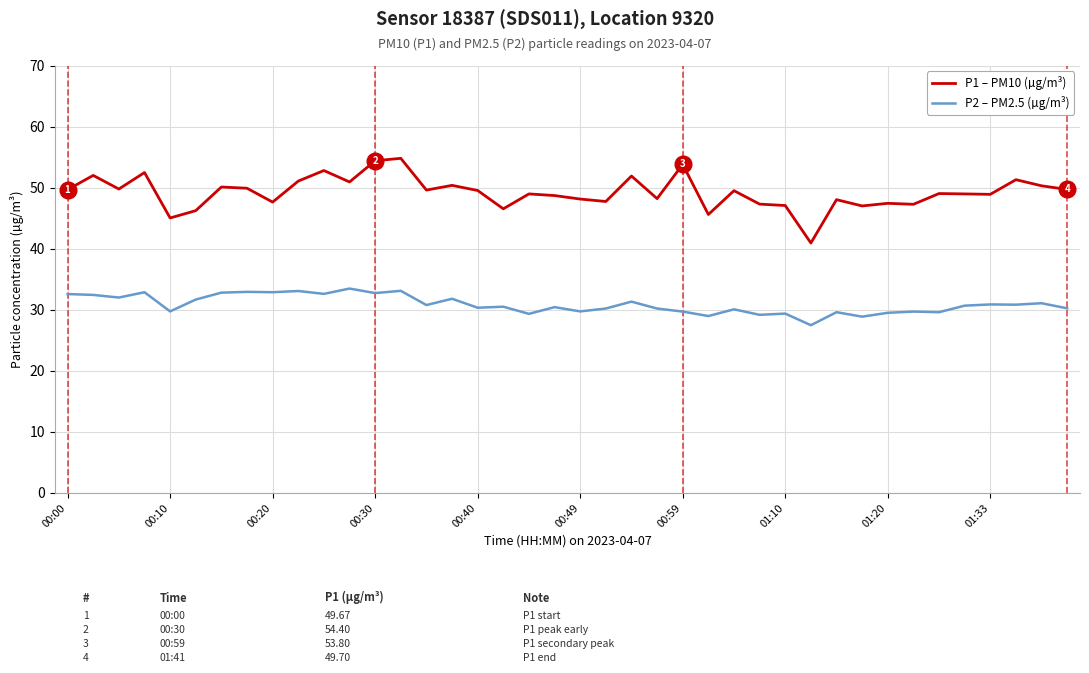

What is the difference between the maximum and minimum values in the P2 – PM2.5 (µg/m³) series?

6.0